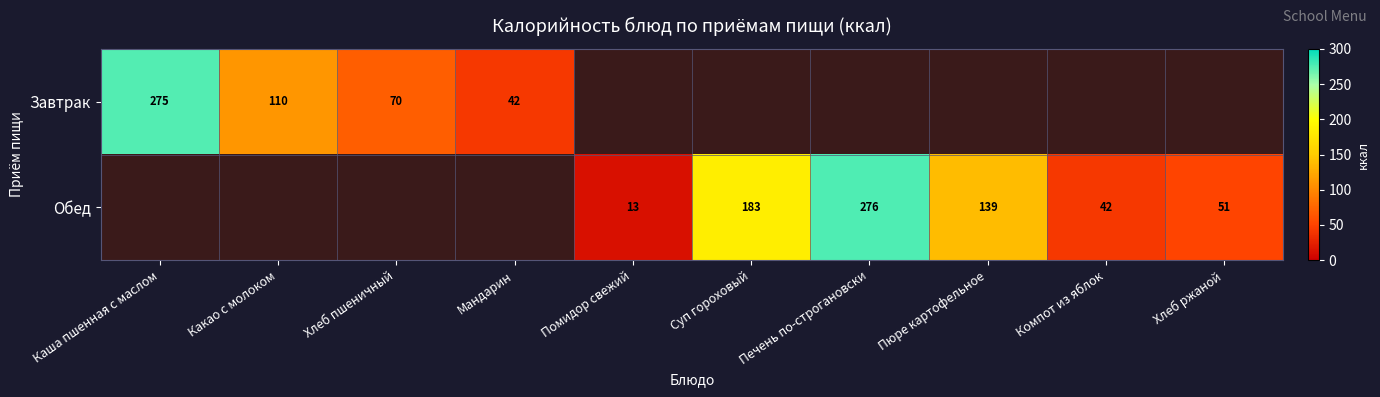

The Завтрак series shows 23 at Мандарин. True or false?

False